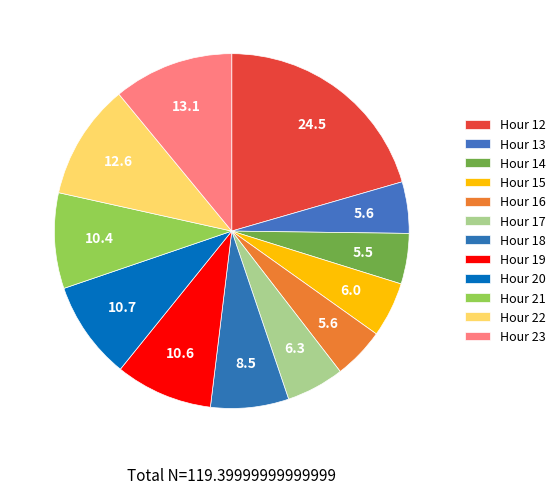

To the nearest percent, what percentage of the pie is Hour 13?

5%